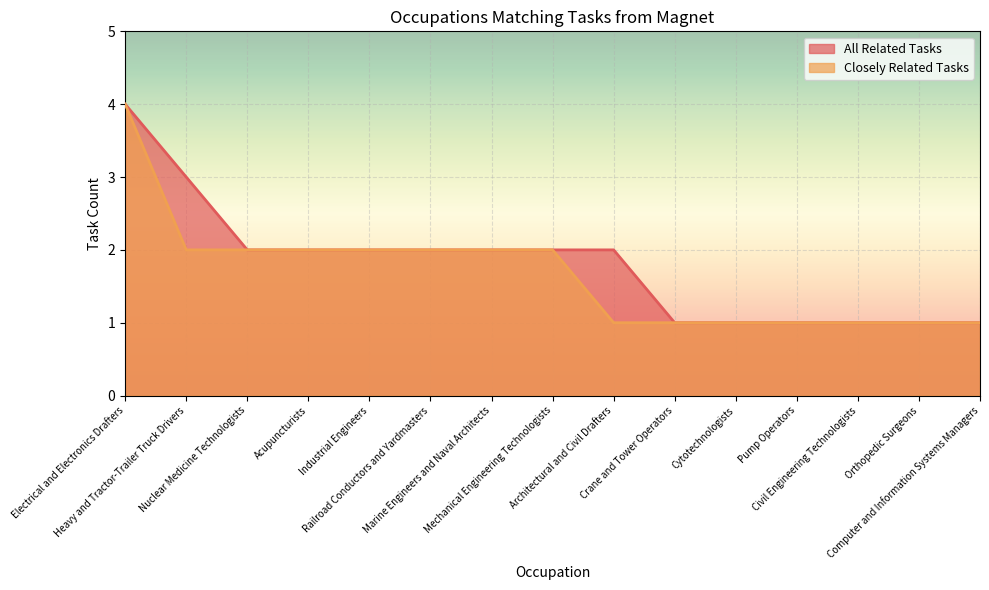

List the labels in order of All Related Tasks value, largest first.

Electrical and Electronics Drafters, Heavy and Tractor-Trailer Truck Drivers, Nuclear Medicine Technologists, Acupuncturists, Industrial Engineers, Railroad Conductors and Yardmasters, Marine Engineers and Naval Architects, Mechanical Engineering Technologists, Architectural and Civil Drafters, Crane and Tower Operators, Cytotechnologists, Pump Operators, Civil Engineering Technologists, Orthopedic Surgeons, Computer and Information Systems Managers